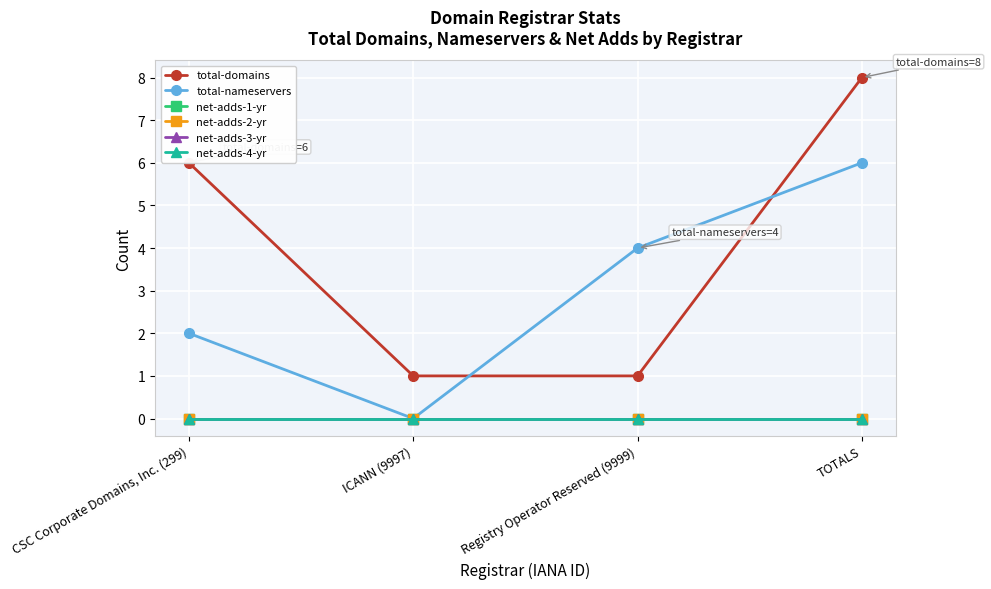

Which series has the largest total across all categories?

total-domains